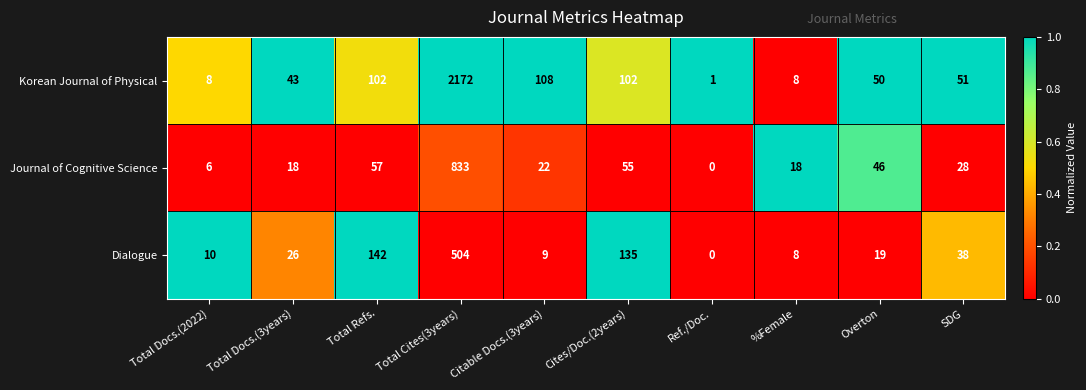

Where does the Korean Journal of Physical series first go above 51?

Total Refs.